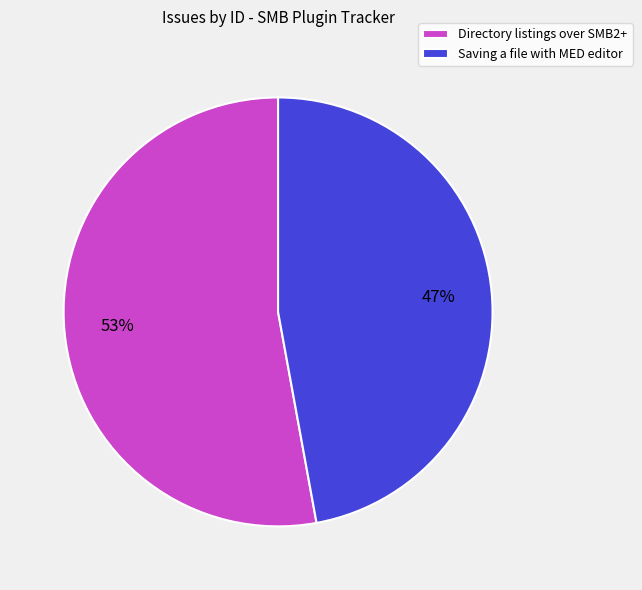

Is Saving a file with MED editor the majority of the pie?

No